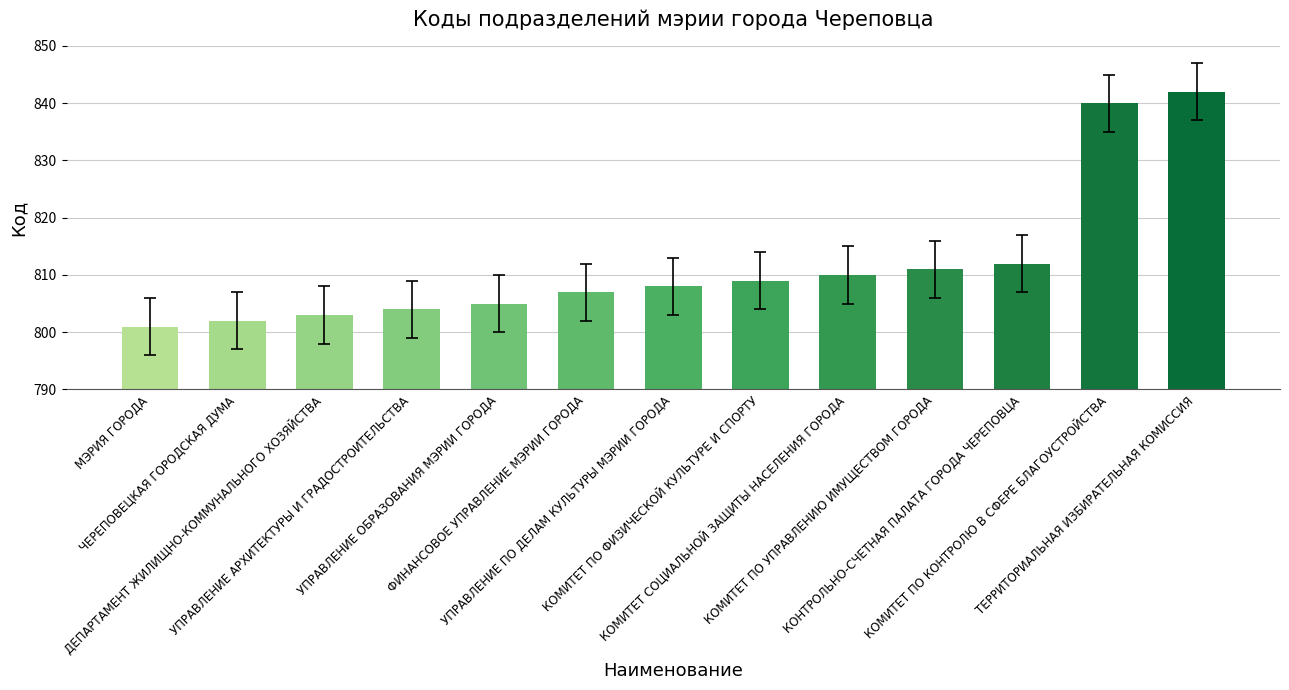

How many distinct data groups are displayed?

1